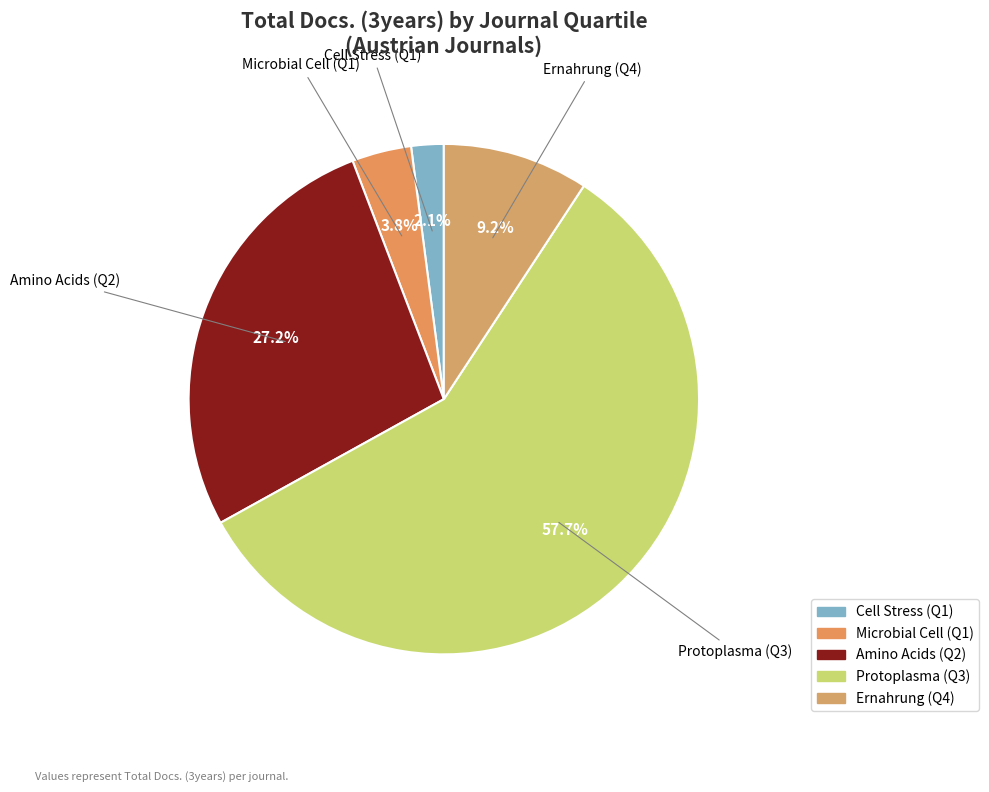

To the nearest percent, what is the combined percentage of Amino Acids (Q2) and Ernahrung (Q4)?

36%